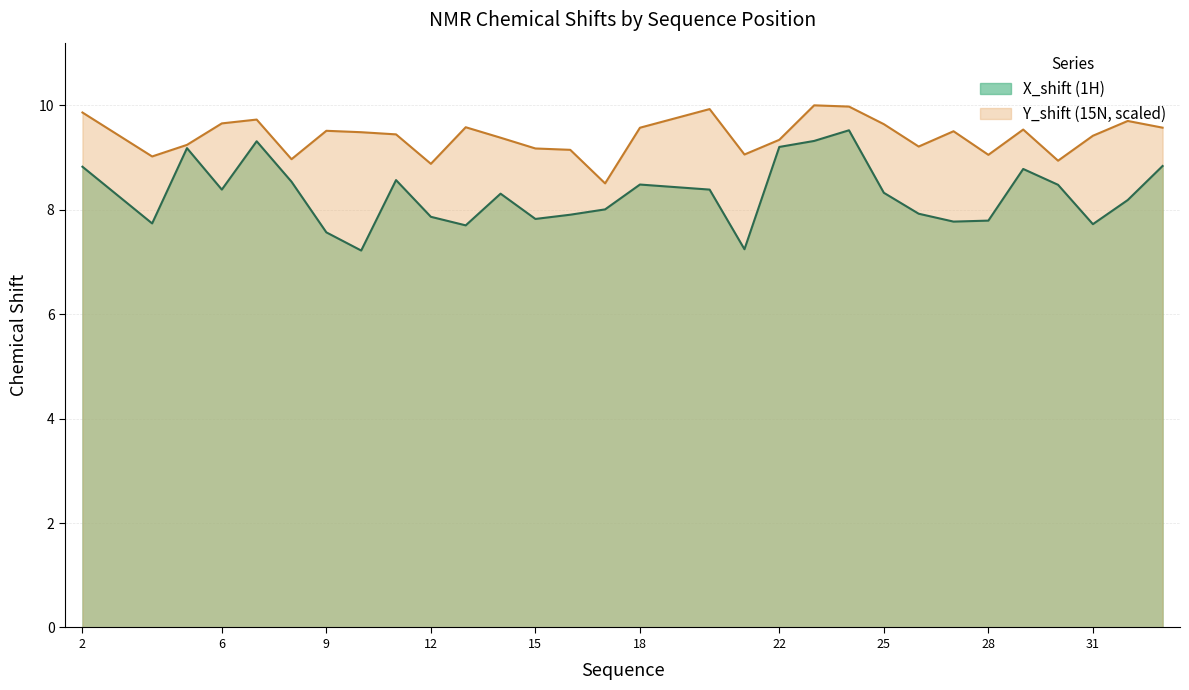

True or false: X_shift has a value of 11.1 at 28.

False